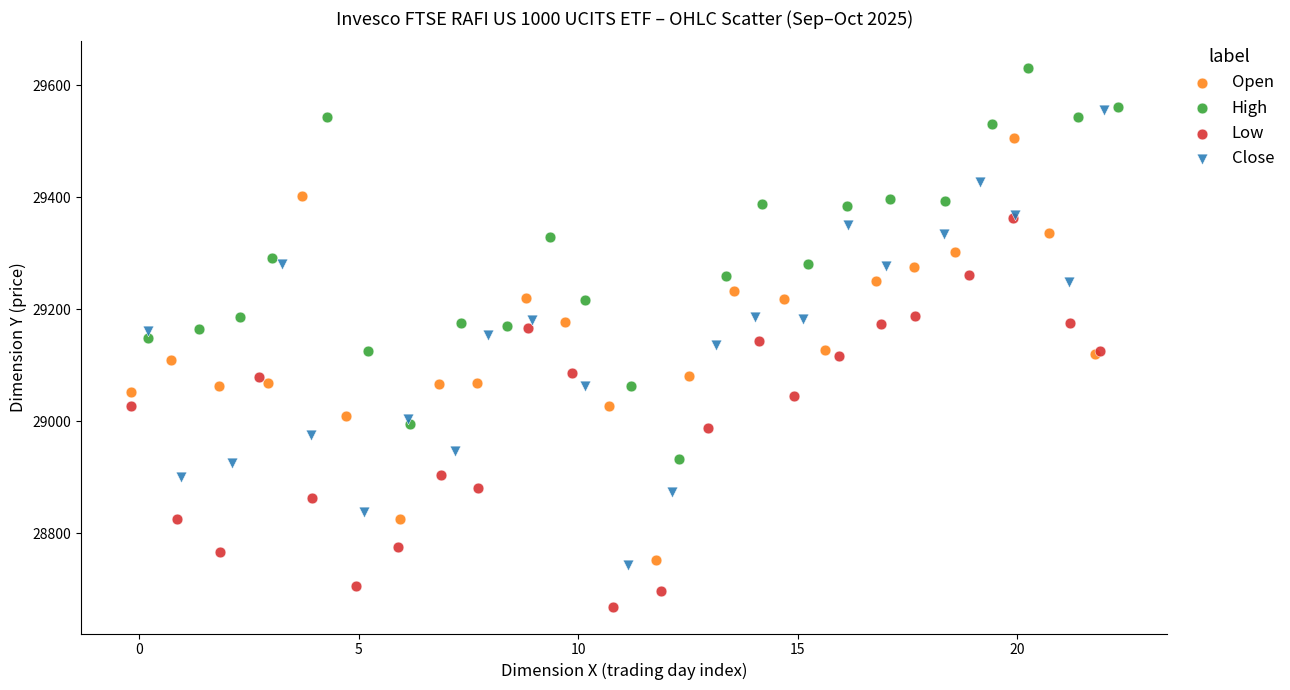

Which series contains the lowest Y value?

Low